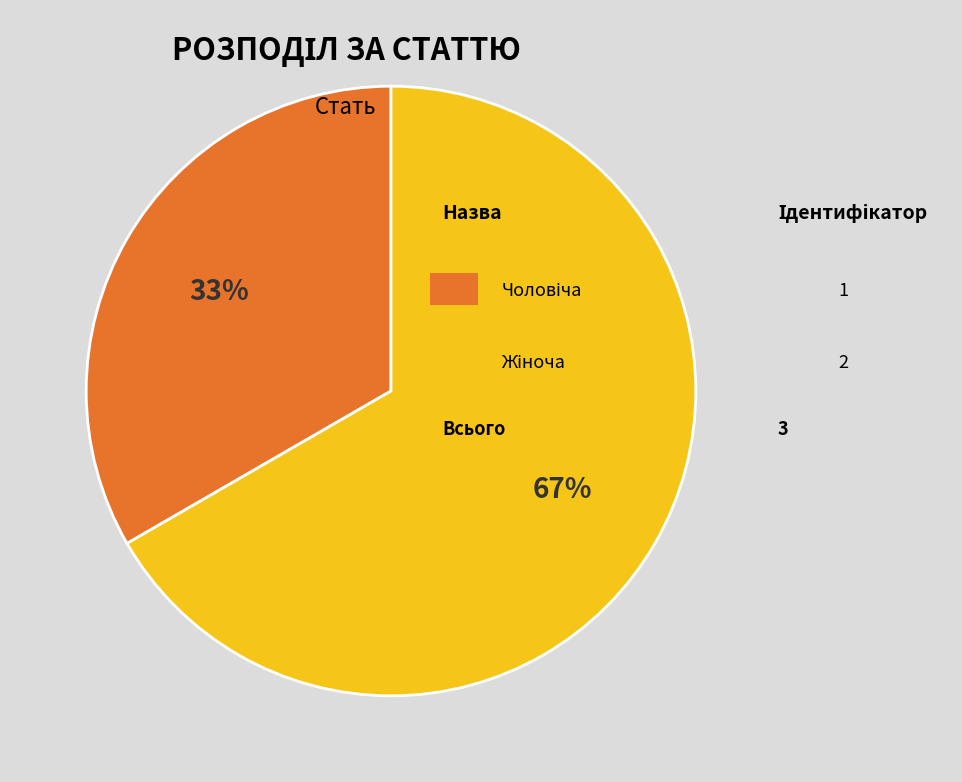

To the nearest percent, what is the average slice percentage?

50%